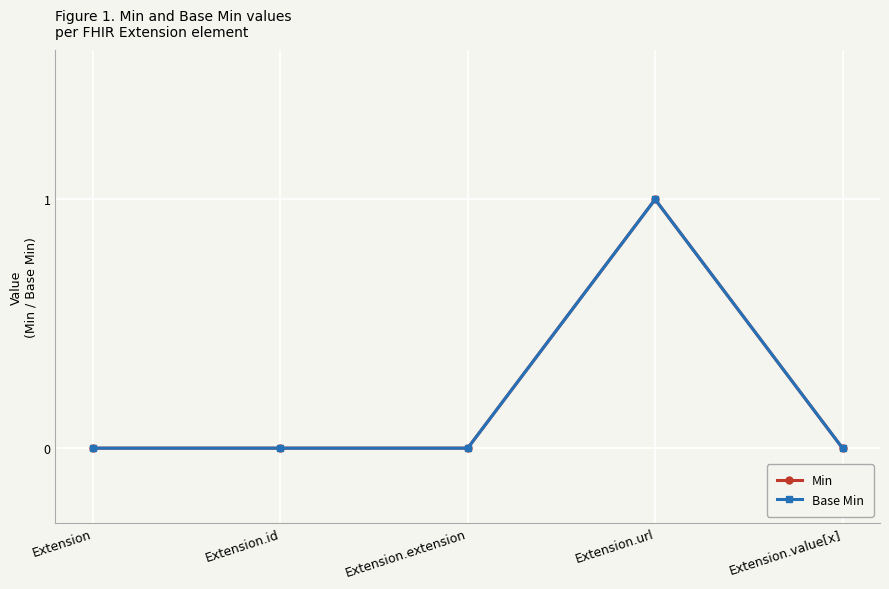

Reading left to right, list all the values displayed in this chart.

Min: Extension=0	Extension.id=0	Extension.extension=0	Extension.url=1	Extension.value[x]=0
Base Min: Extension=0	Extension.id=0	Extension.extension=0	Extension.url=1	Extension.value[x]=0